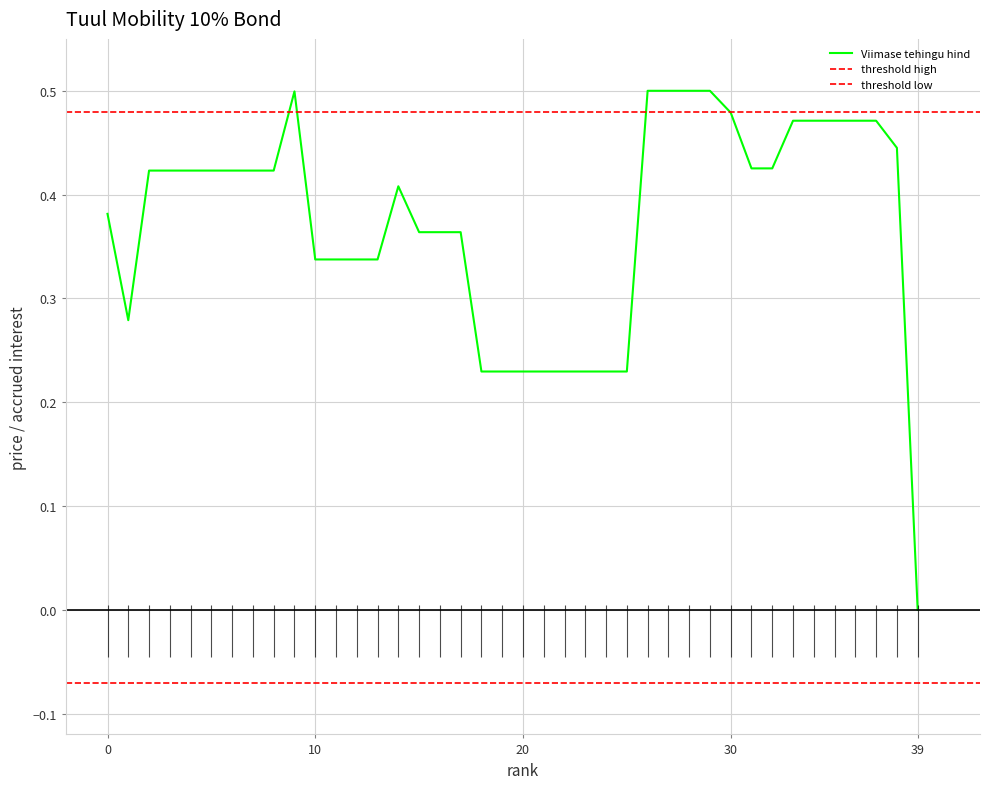

Which category has the lowest value in the Viimase tehingu hind series?

39